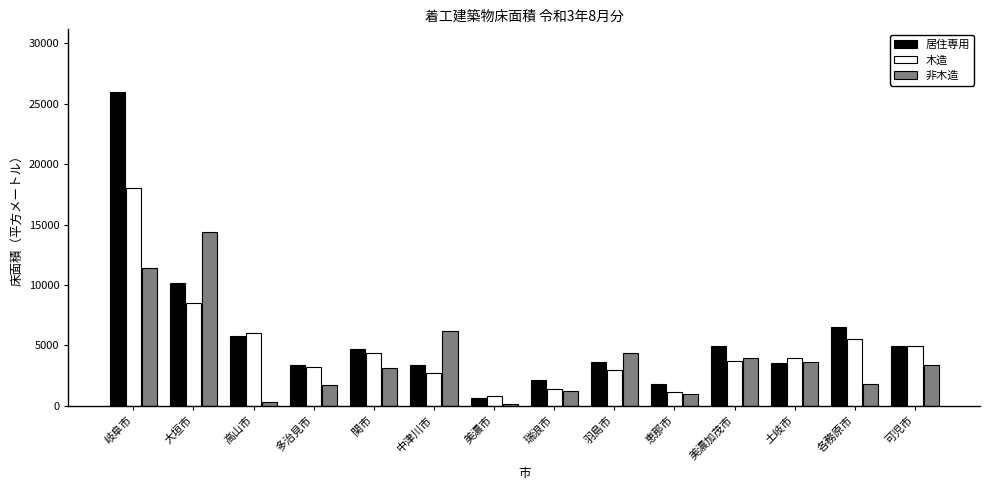

What is the greatest value displayed?

25977